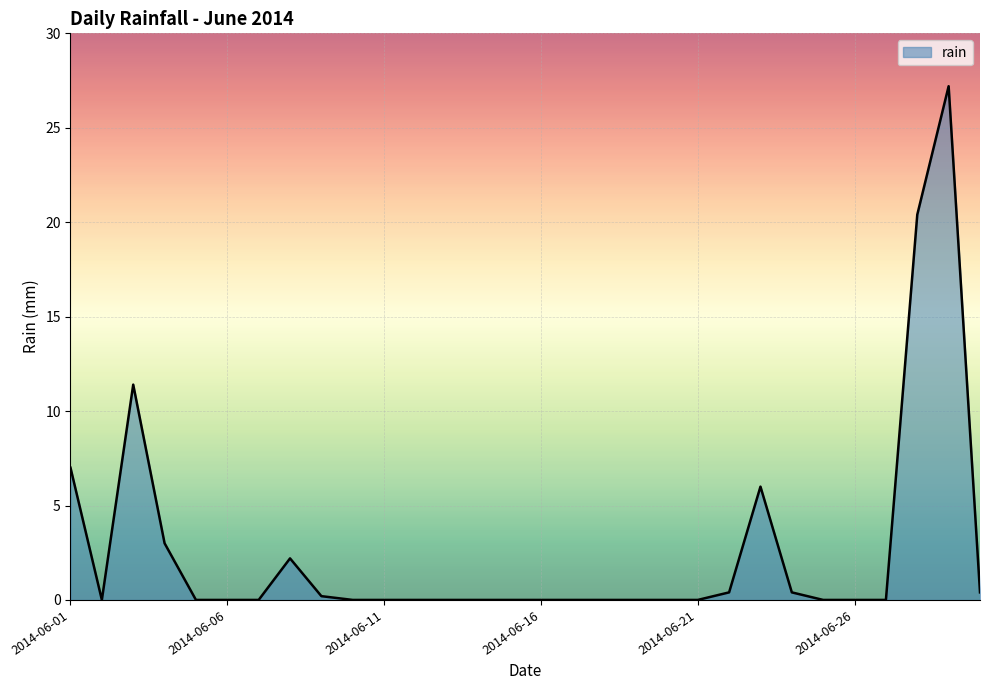

What is the maximum value shown in the chart?

27.2